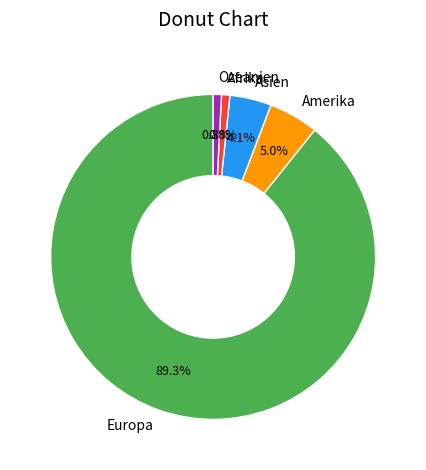

Is Amerika the majority of the pie?

No